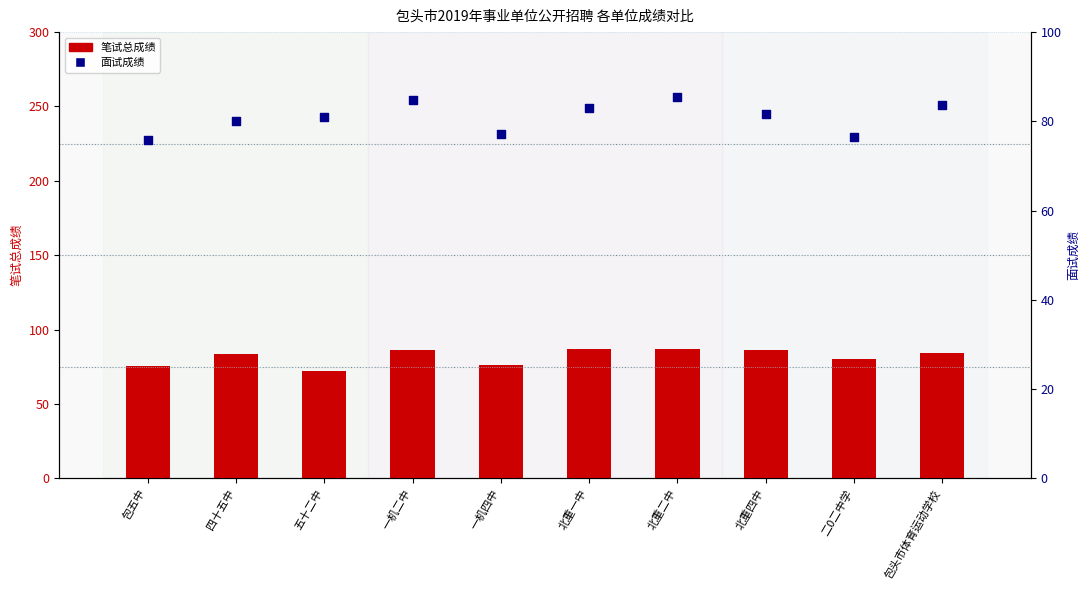

What is the total value across all series at 二0二中学?

156.7